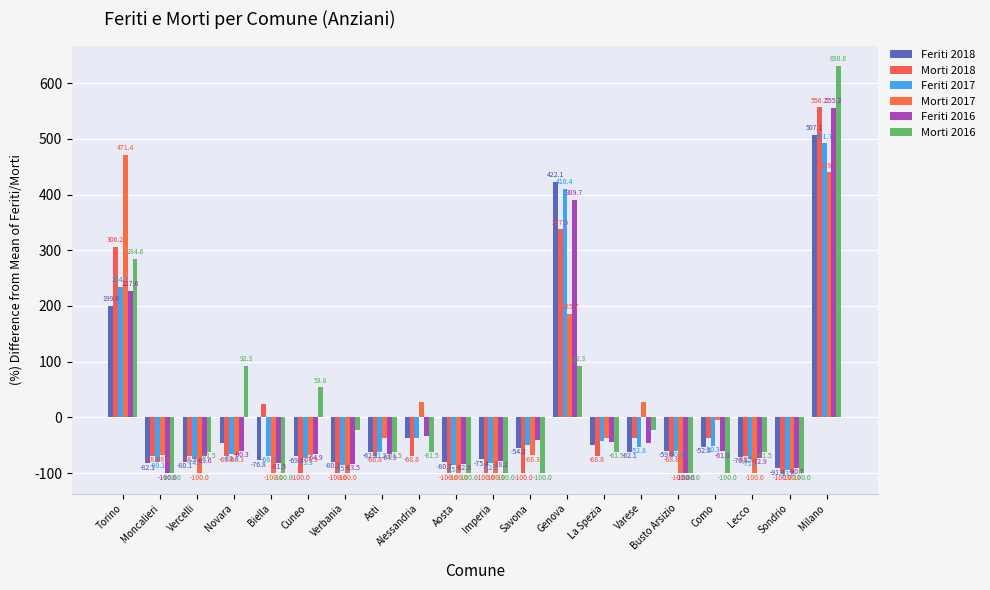

How many positive values does the Feriti 2016 series have?

3